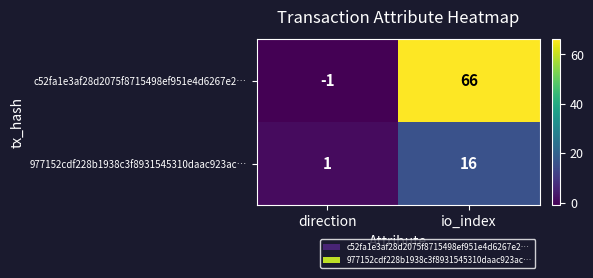

Which label corresponds to the largest value in the chart?

io_index